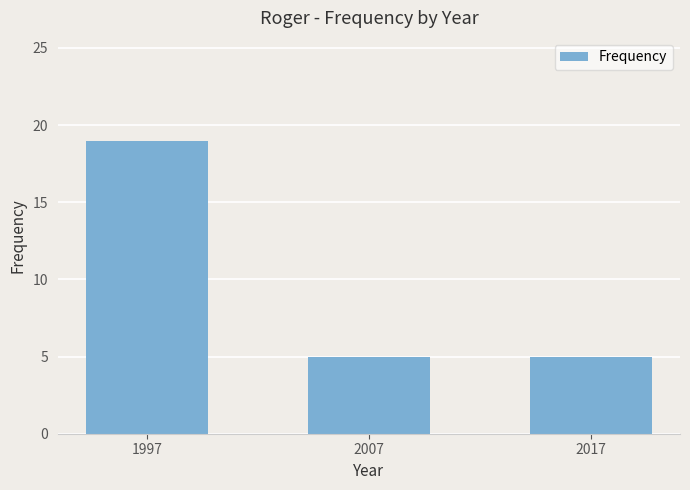

True or false: the data shows 5 at 2017.

True